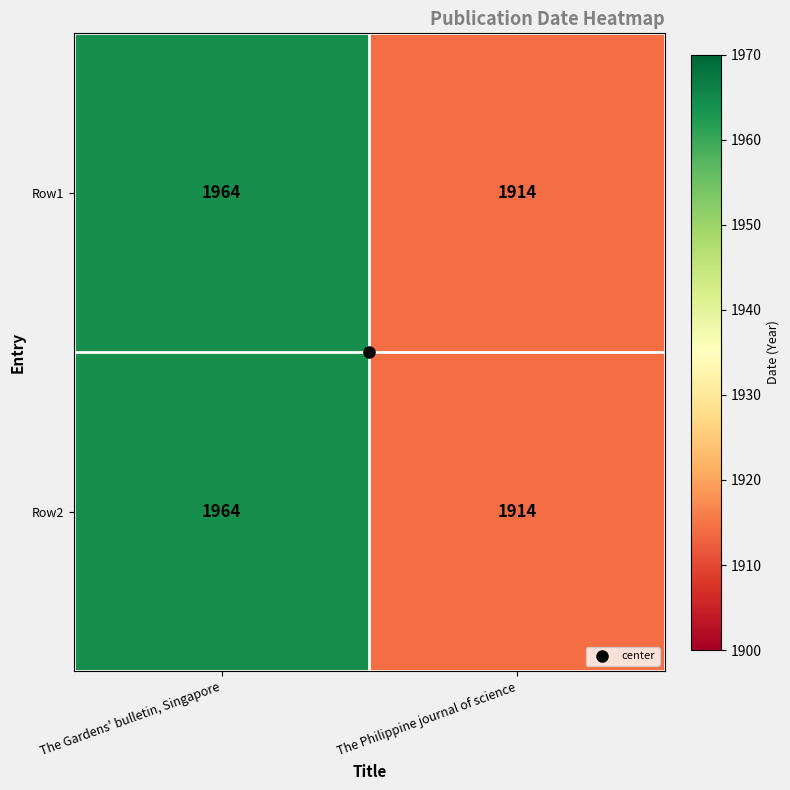

The Row1 series shows 656 at The Gardens' bulletin, Singapore. True or false?

False